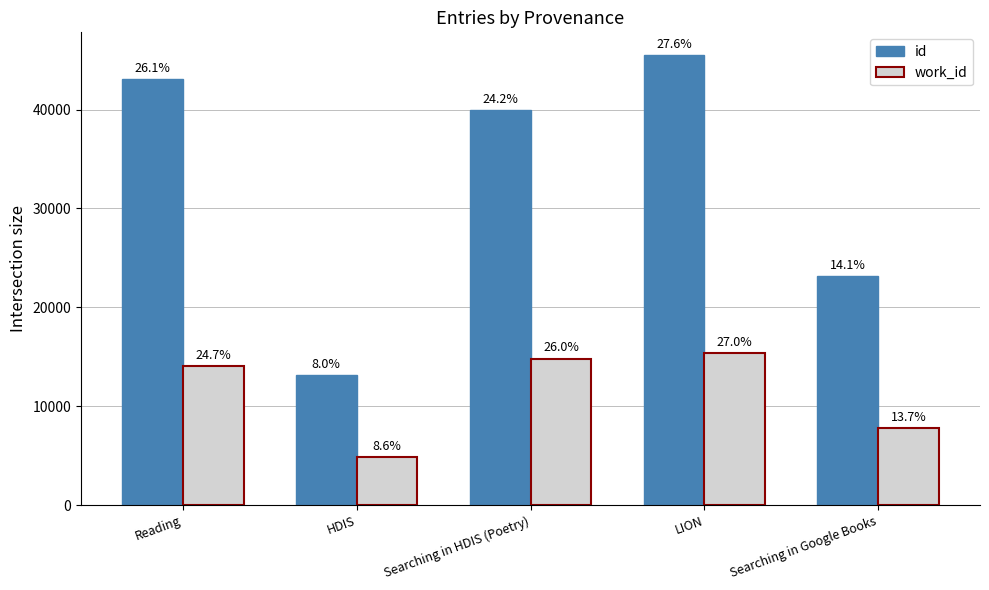

Reading right to left, transcribe all the data shown in this chart.

id: 23204	45525	39909	13134	43044
work_id: 7773	15350	14817	4895	14076